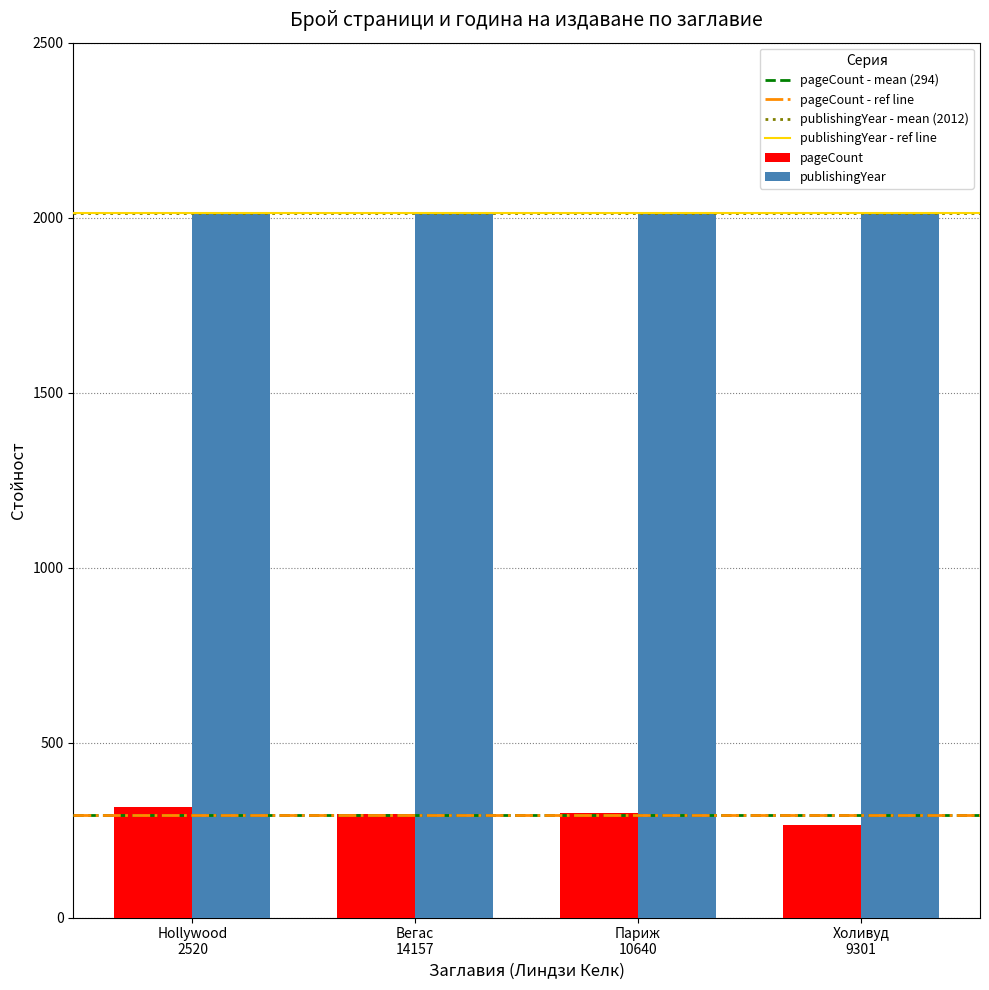

Which series has the largest total across all categories?

publishingYear